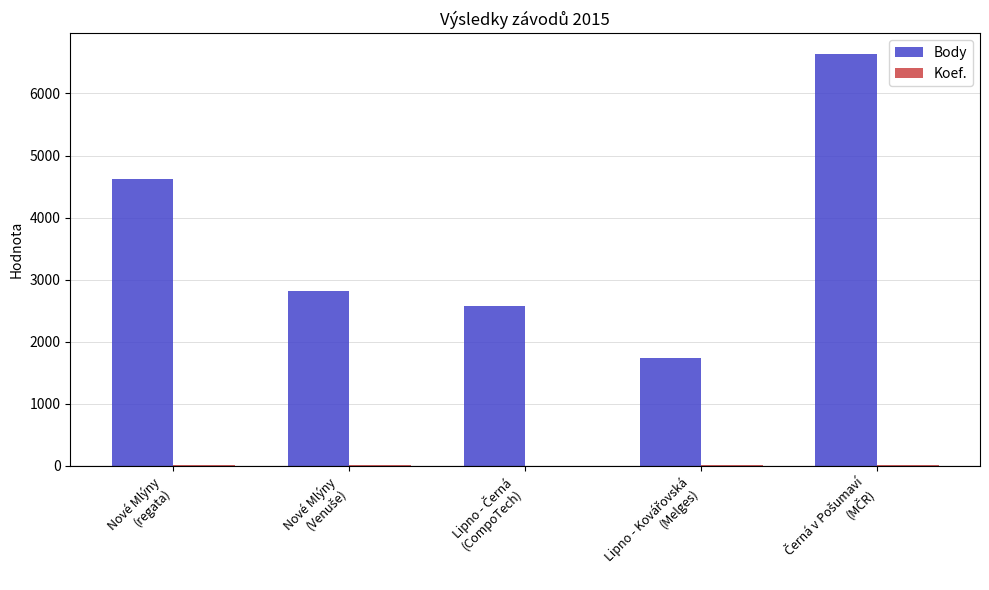

What is the greatest value displayed?

6640